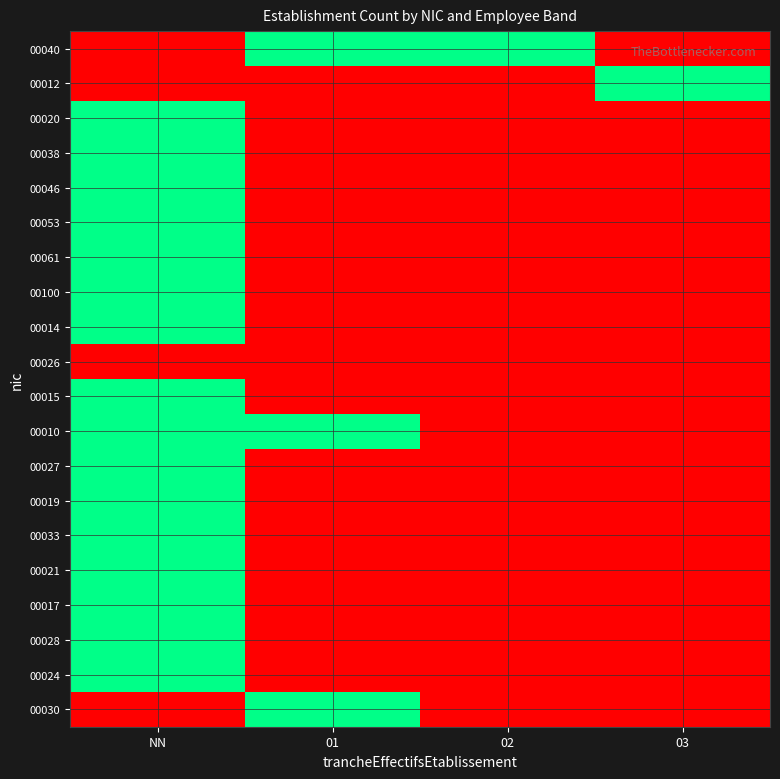

How many distinct data groups are displayed?

20